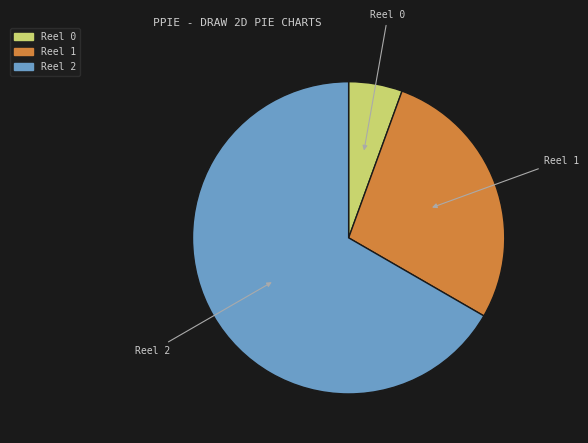

Combined, do Reel 2 and Reel 0 account for over 50%?

Yes